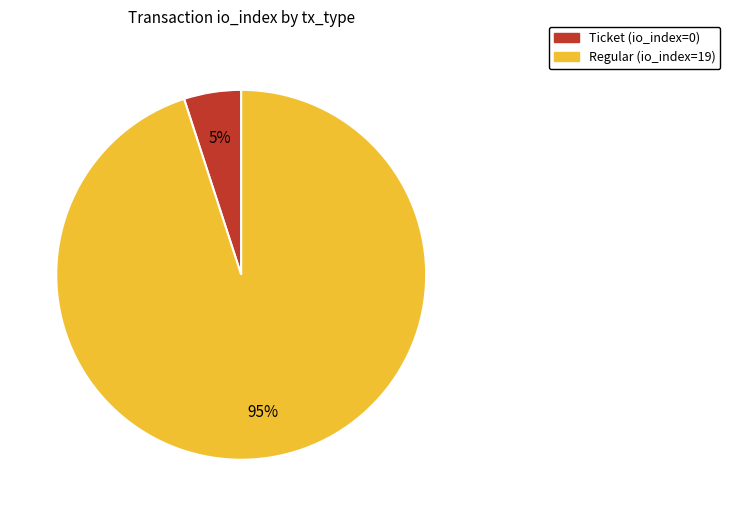

Is there a majority slice in this chart?

Yes